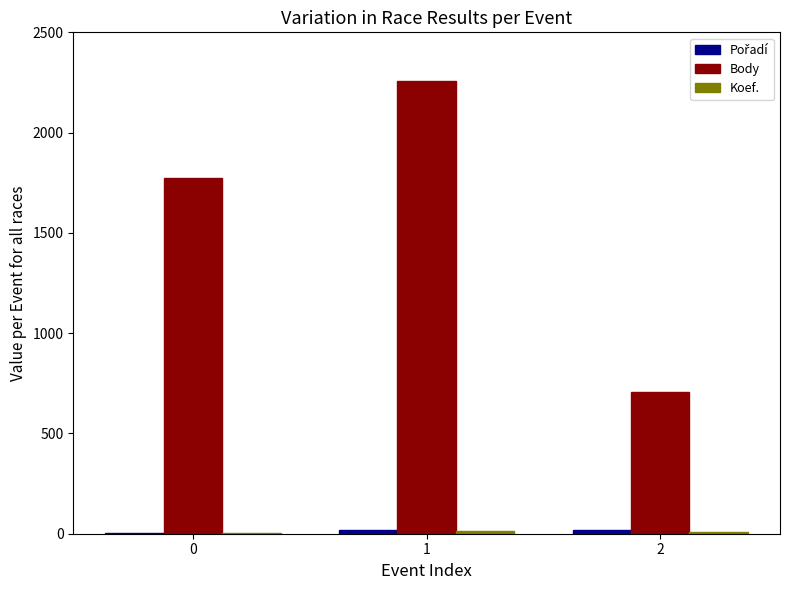

What is the maximum value shown in the chart?

2258